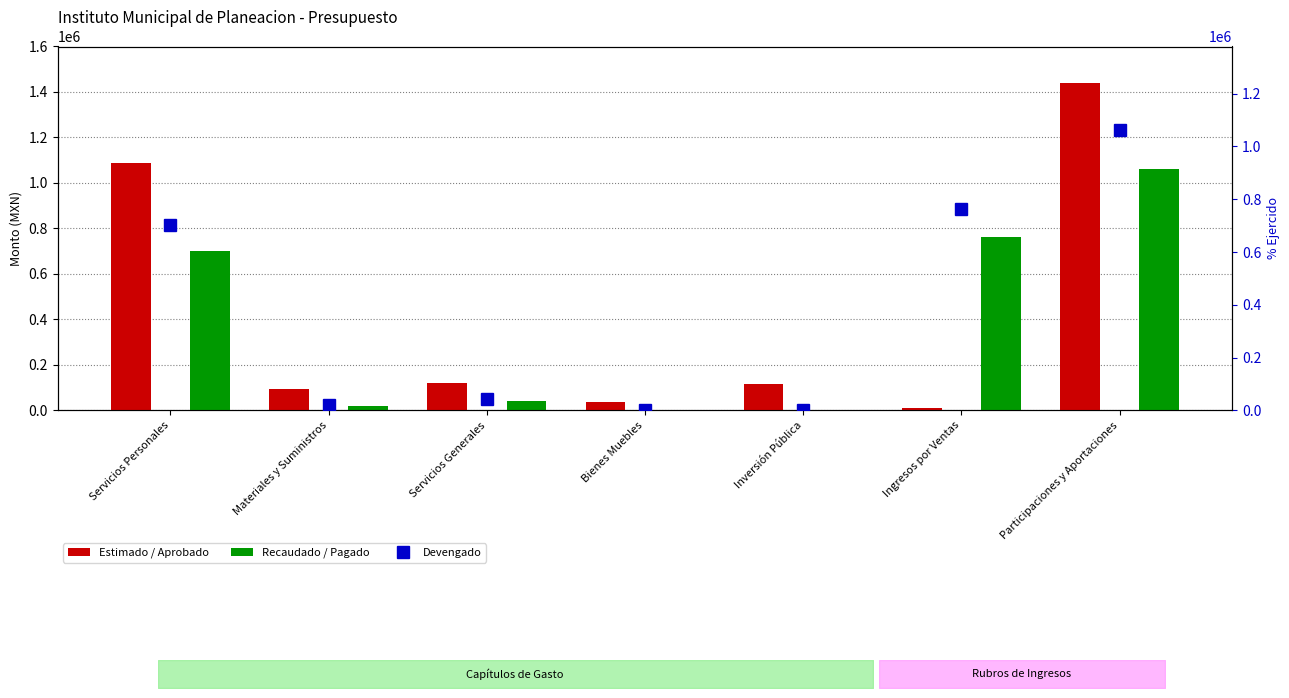

How many data points does each series have?

7